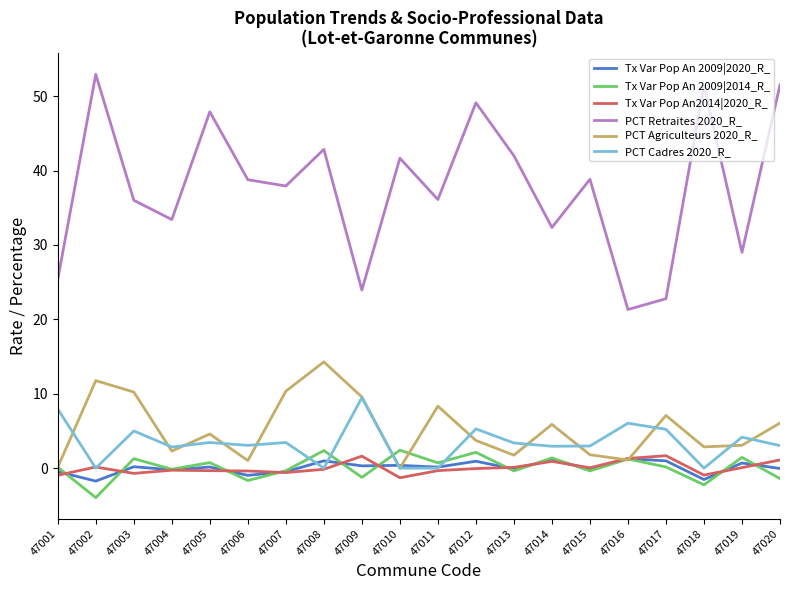

The value of PCT Retraites 2020_R_ at 47001 is 25.4. True or false?

True